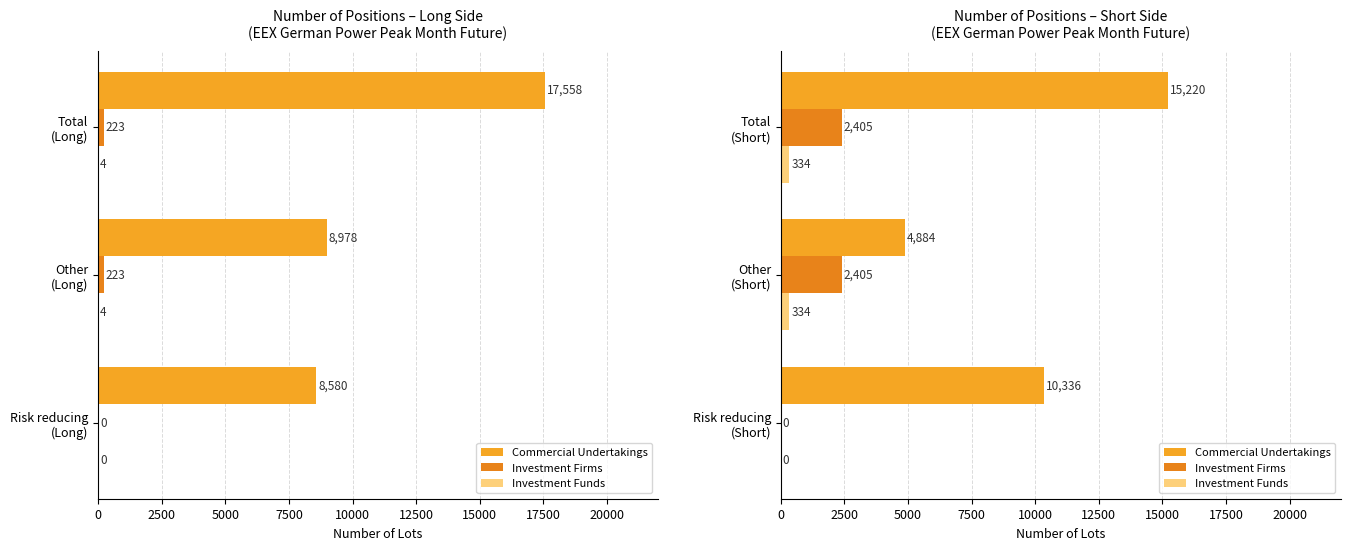

What is the value of the Commercial Undertakings bar at the 2nd from the left?

4884